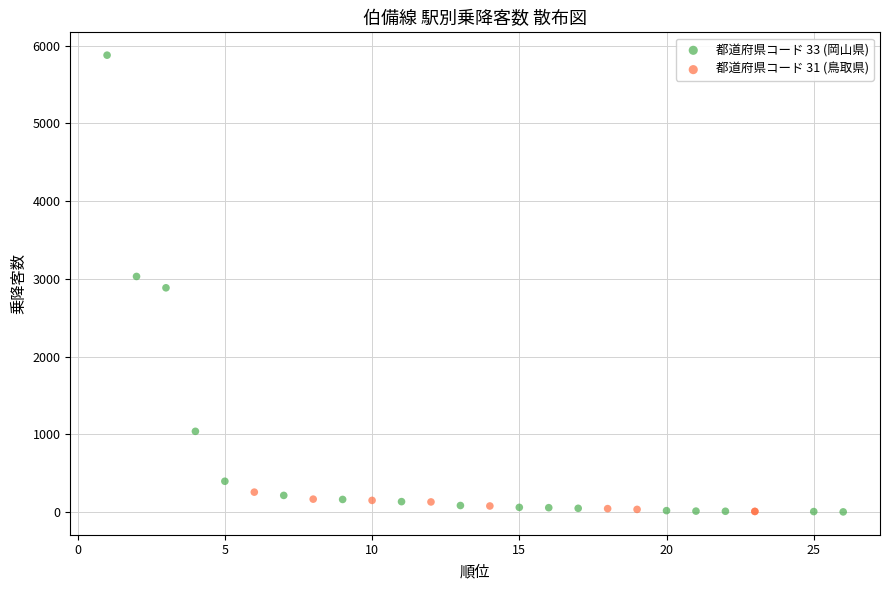

What are all the series names shown in the legend?

都道府県コード 33 (岡山県), 都道府県コード 31 (鳥取県)